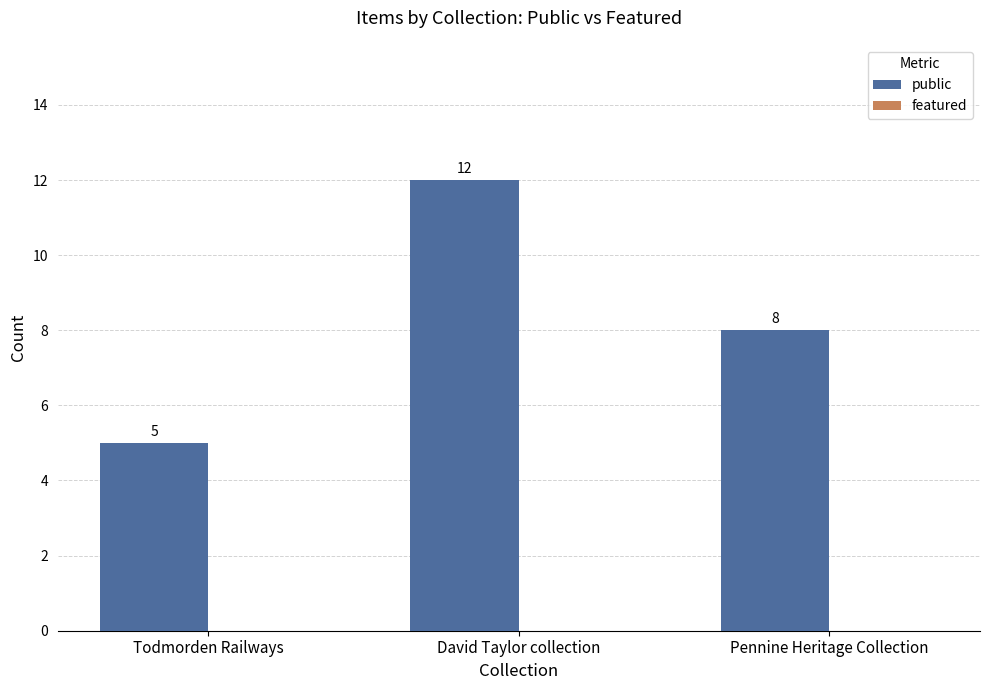

Count the number of categories in the chart.

3